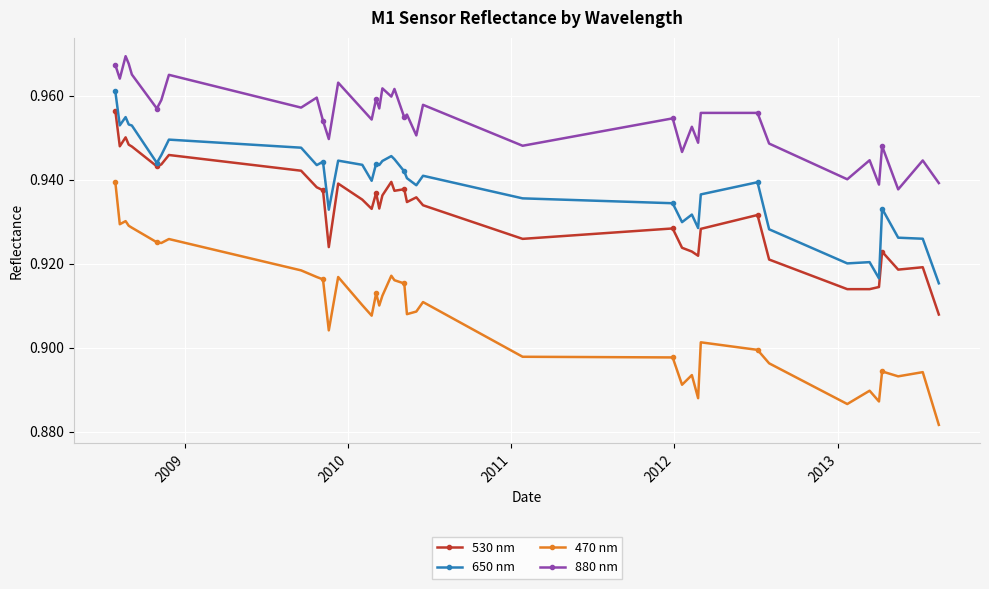

Count the 470 nm values in the range 0 to 1.

39